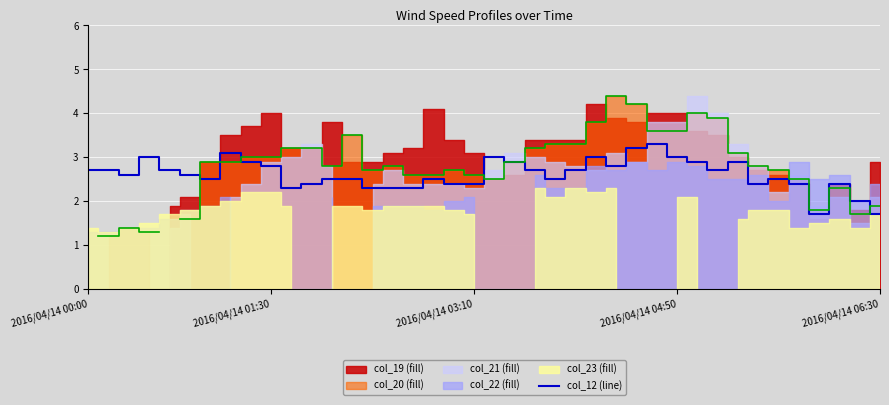

Where does the data first go above 2?

2016/04/14 00:00